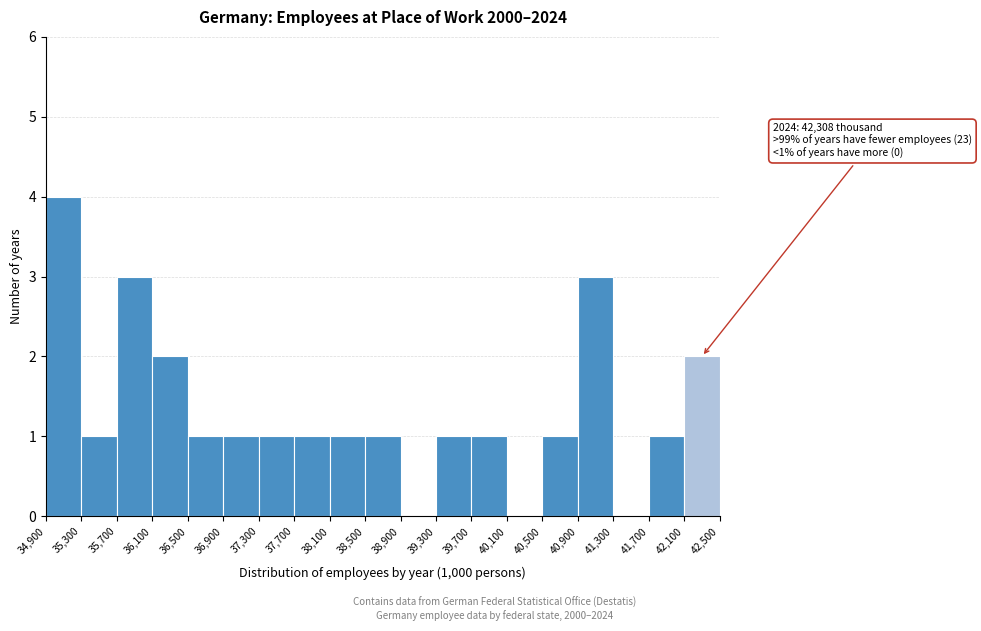

Which range on the x-axis has the tallest bar?

34,900 to 35,300